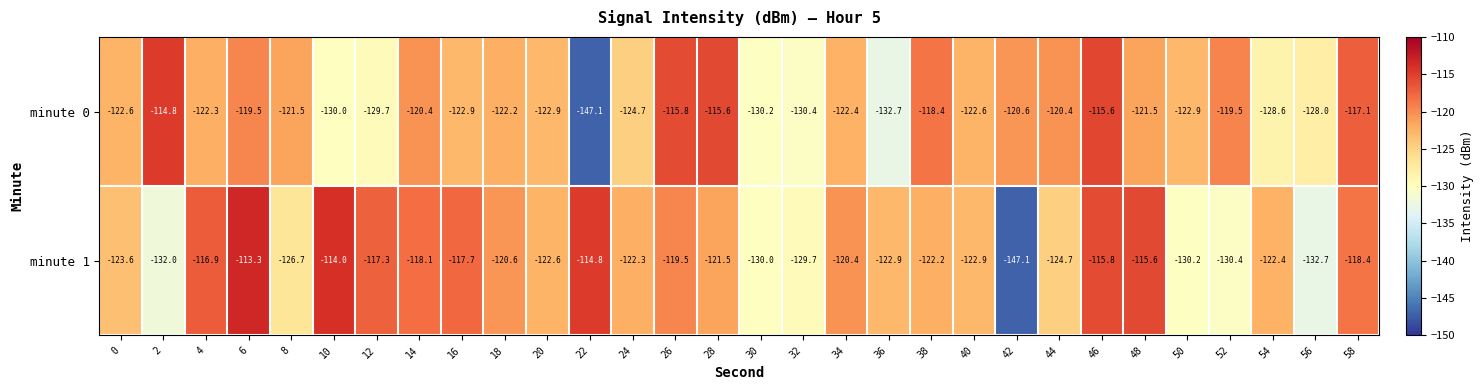

At which label is minute 0 closest to -130?

10